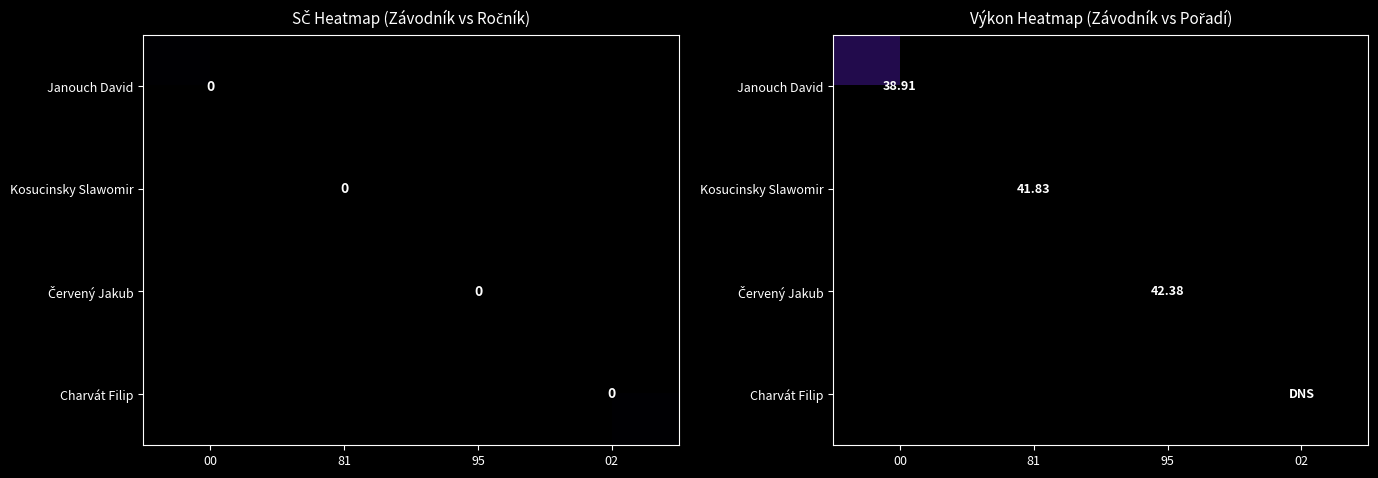

At which category does the chart reach its minimum across all series?

00